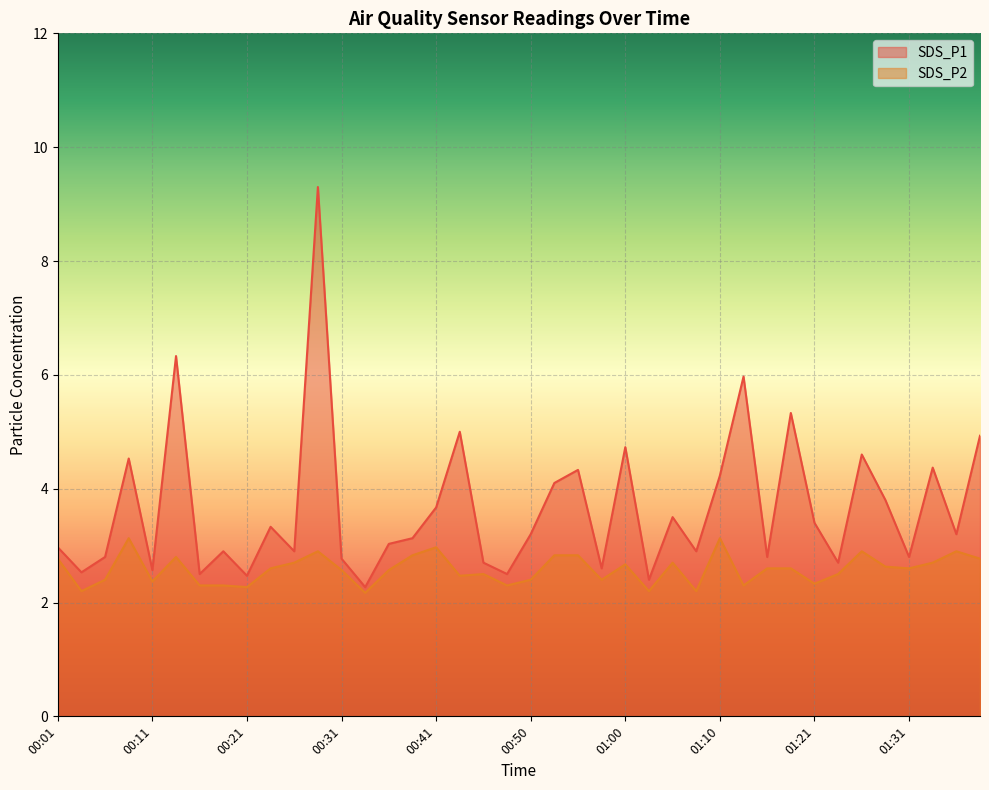

How many values in the SDS_P1 series are below 3?

18